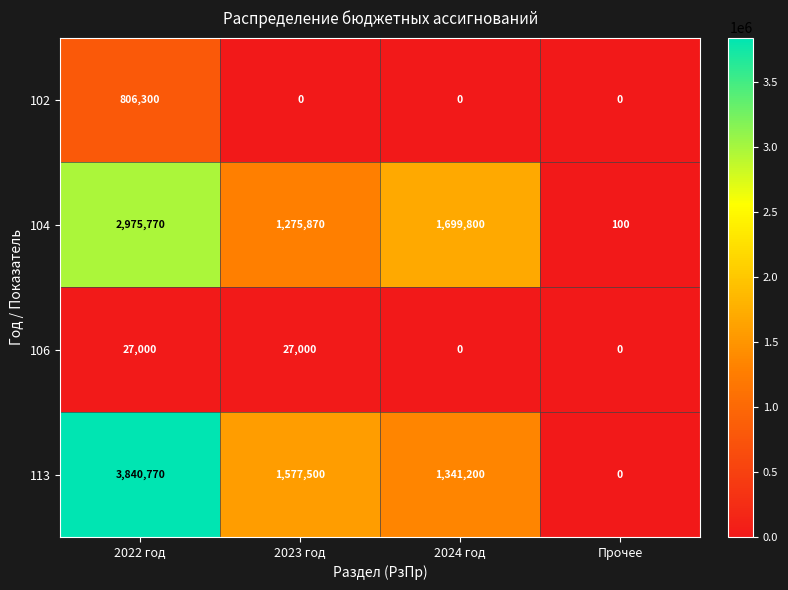

What is the total value across all series at 2023 год?

2880370